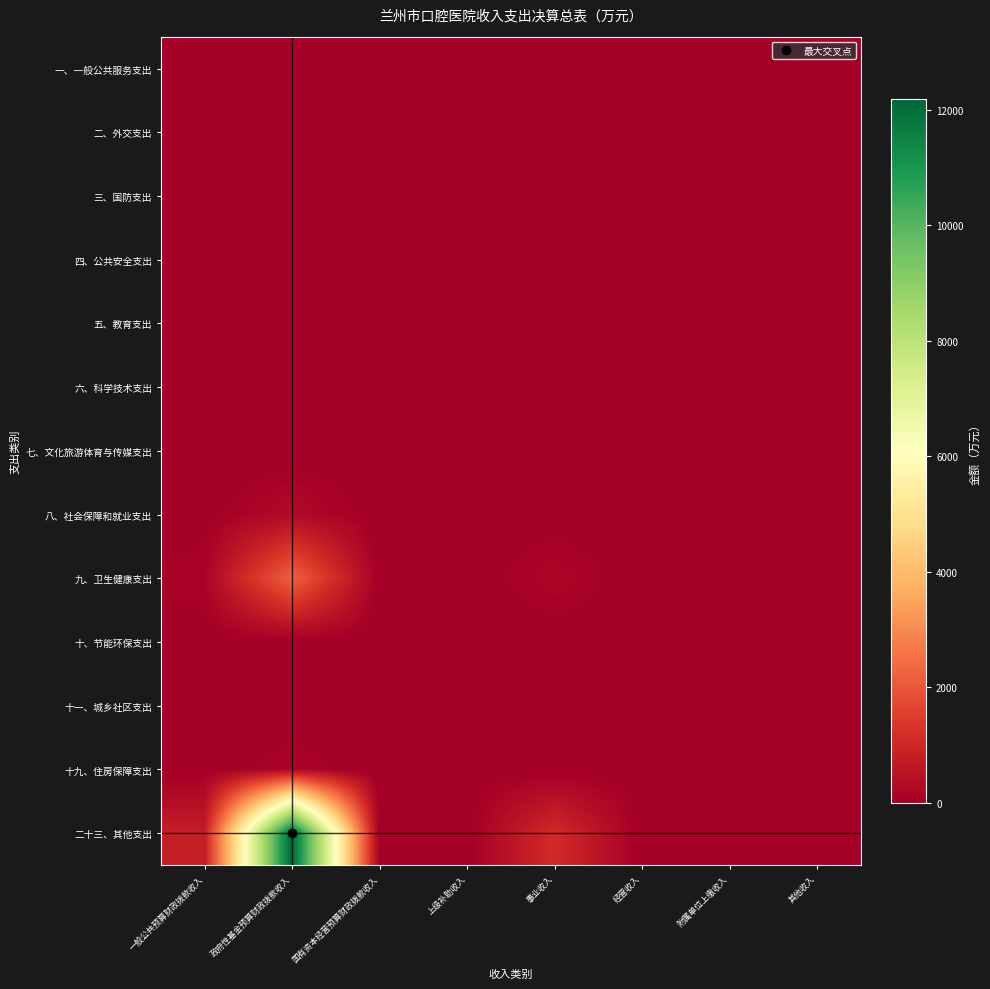

Which series has the largest total across all categories?

二十三、其他支出